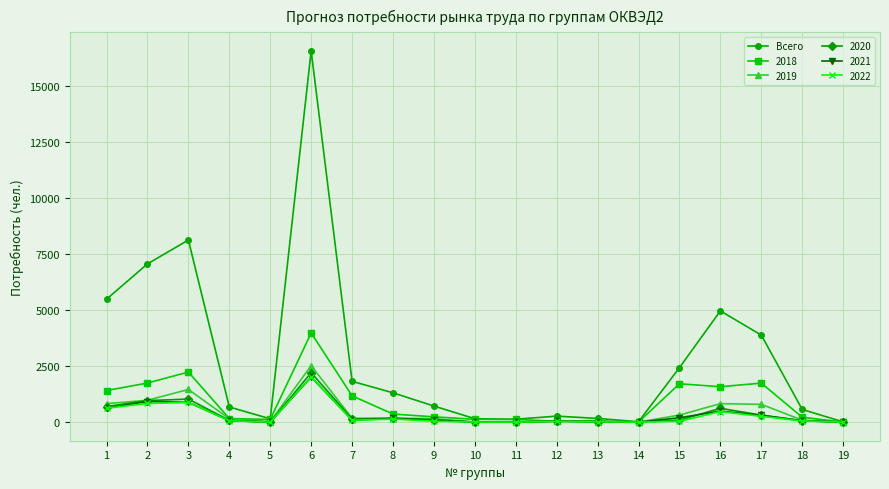

Which series has the widest spread of values?

Всего